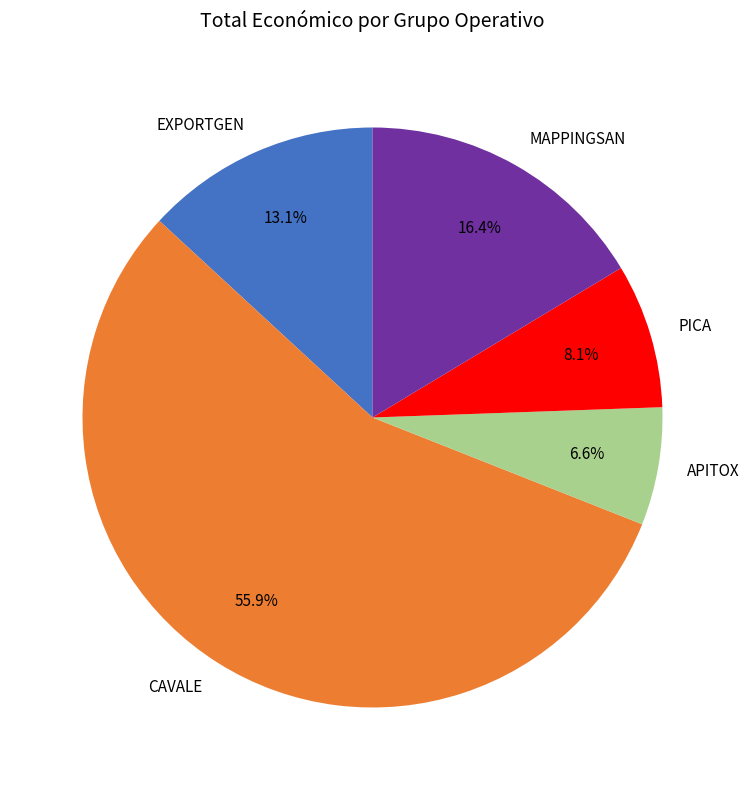

To the nearest percent, what is the average slice percentage?

20%